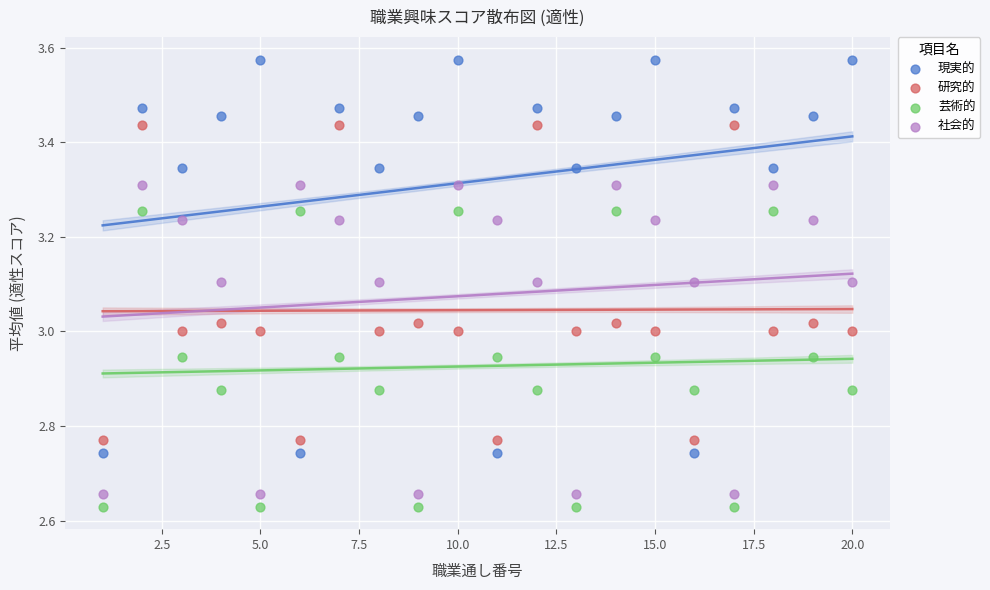

Across all data points, what is the range of X values (max minus min)?

19.0